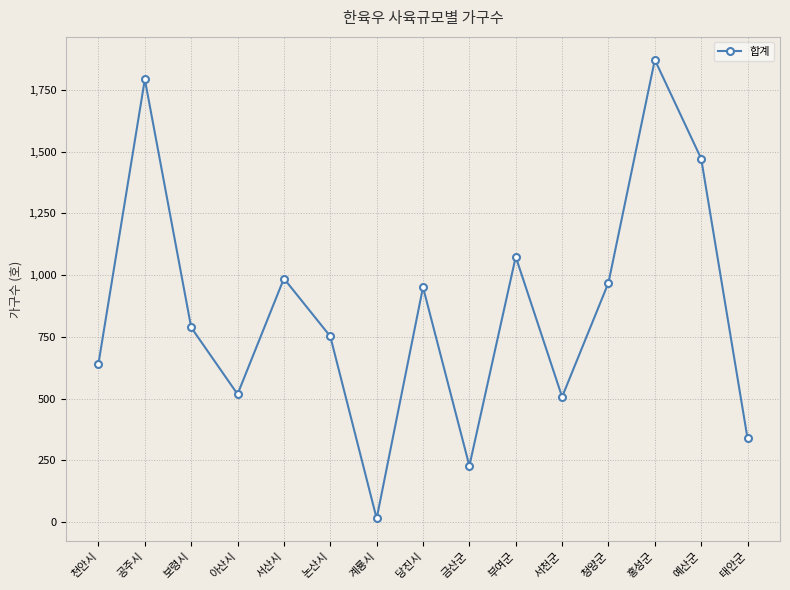

Where is the data nearest to the value 943?

당진시